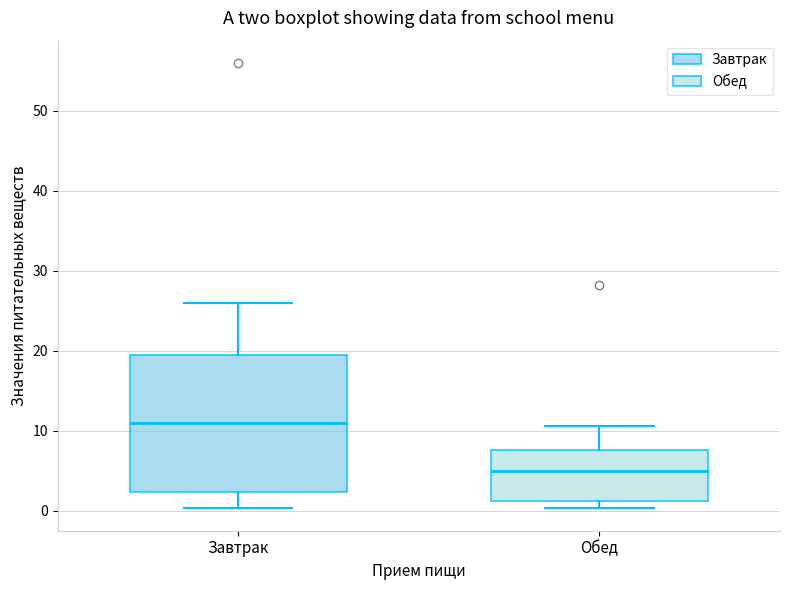

Reading left to right, transcribe this box plot: for each box, give where its median line is, the range the box spans, and where its two whiskers end, as read against the y-axis. The values are not printed on the chart, so give them approximately, as read against the axis.

Завтрак: median 11, box 2 to 20, whiskers 0 to 26
Обед: median 5, box 1 to 8, whiskers 0 to 11